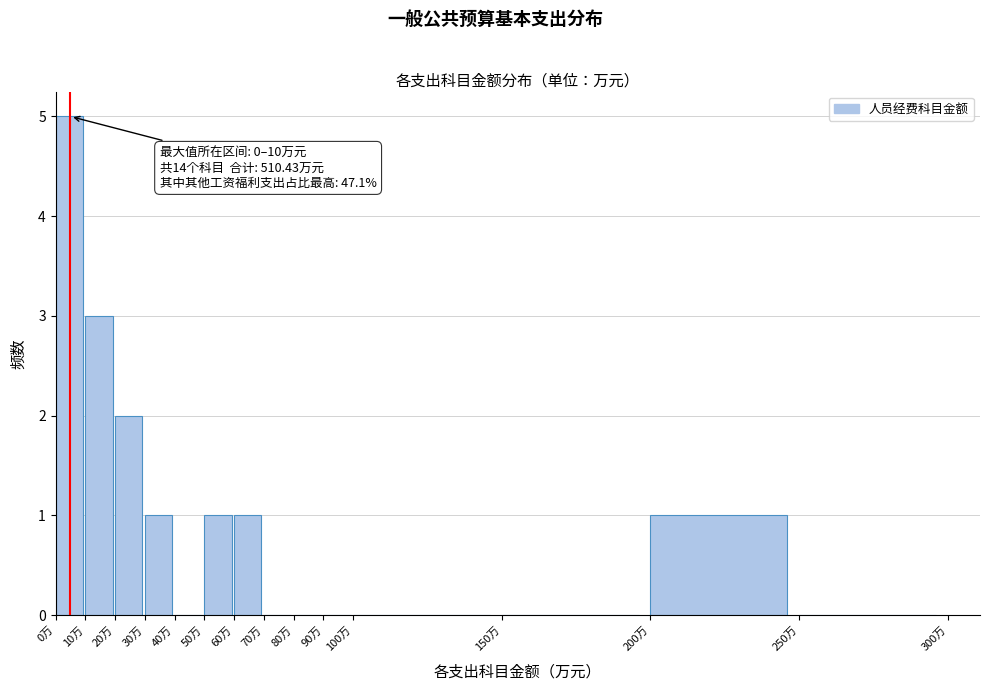

Over which range of the x-axis is the bar tallest?

0 to 10